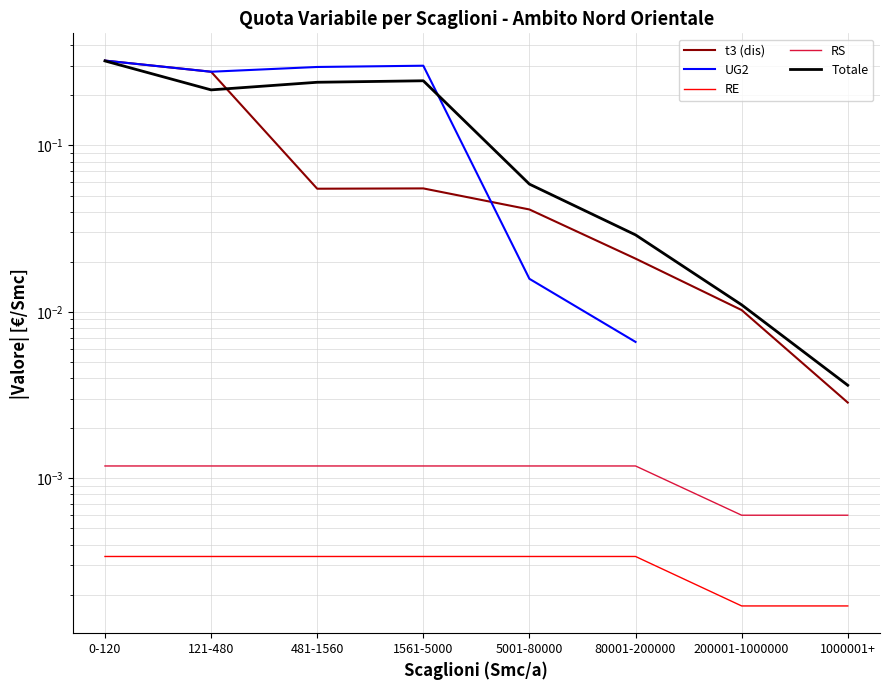

True or false: RS and RE intersect in this chart.

False